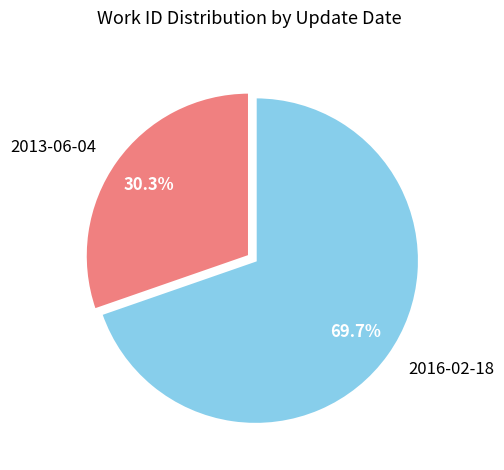

To the nearest percent, what is the combined percentage of 2016-02-18 and 2013-06-04?

100%